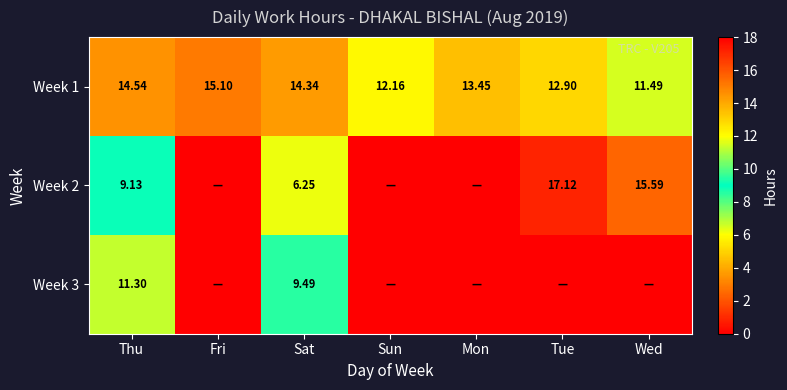

At which category is the sum across all series the highest?

Thu